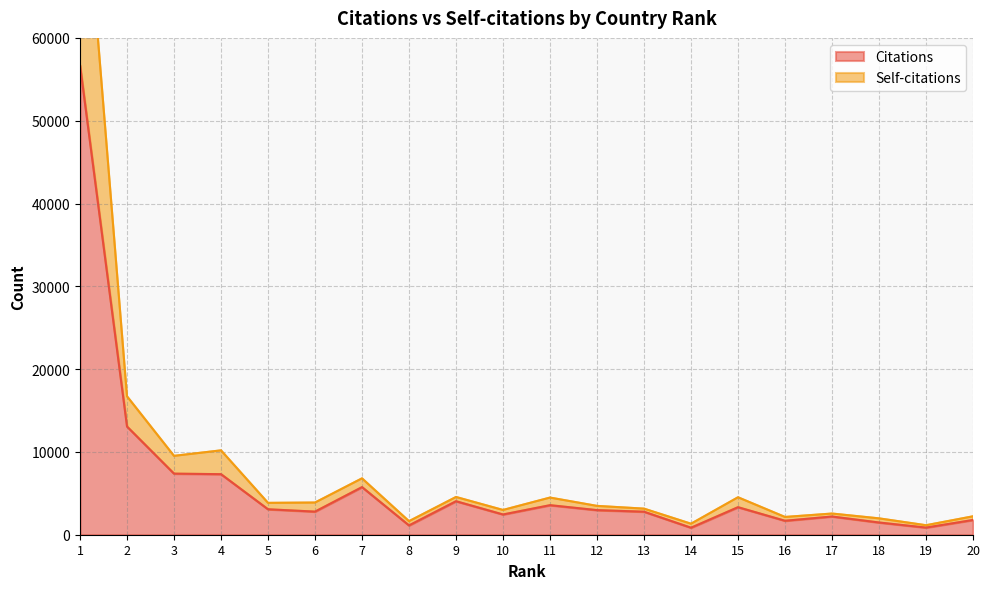

What is the highest value of the Citations series?

56710